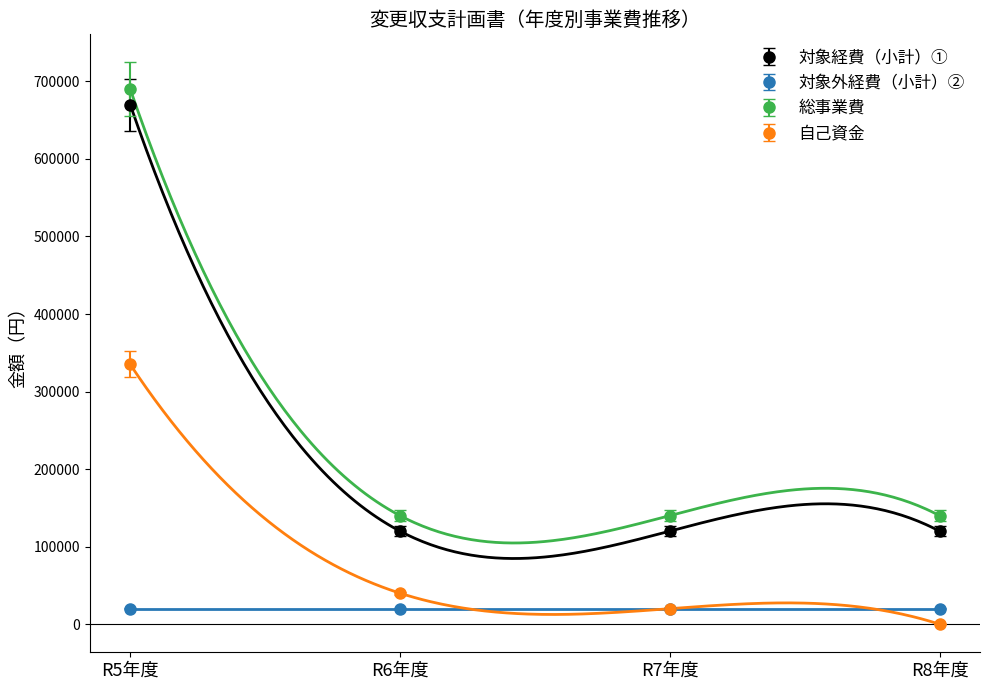

What is the label of the 3rd point from the right?

R6年度